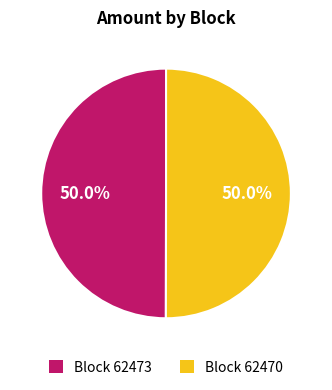

Is the sum of Block 62470 and Block 62473 greater than half?

Yes